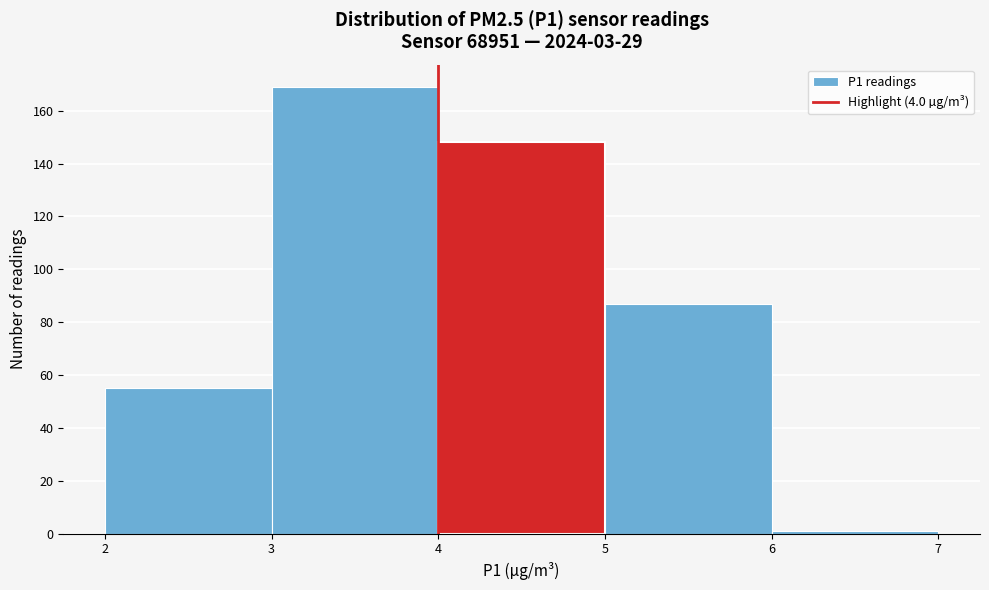

What is the height of the bar covering 5 to 6 on the x-axis? The values are not printed on the chart, so give them approximately, as read against the axis.

88